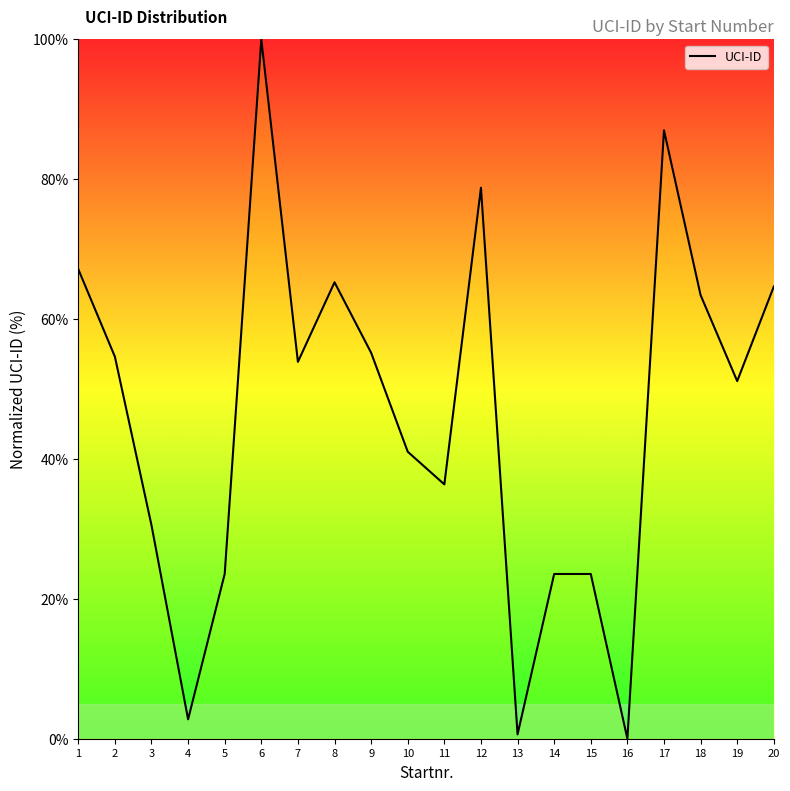

Reading right to left, transcribe all the data shown in this chart.

20=64.6	19=51.1	18=63.4	17=87.0	16=0.0	15=23.6	14=23.6	13=0.6	12=78.8	11=36.4	10=41.0	9=55.2	8=65.3	7=53.9	6=100.0	5=23.6	4=2.8	3=30.5	2=54.6	1=67.1